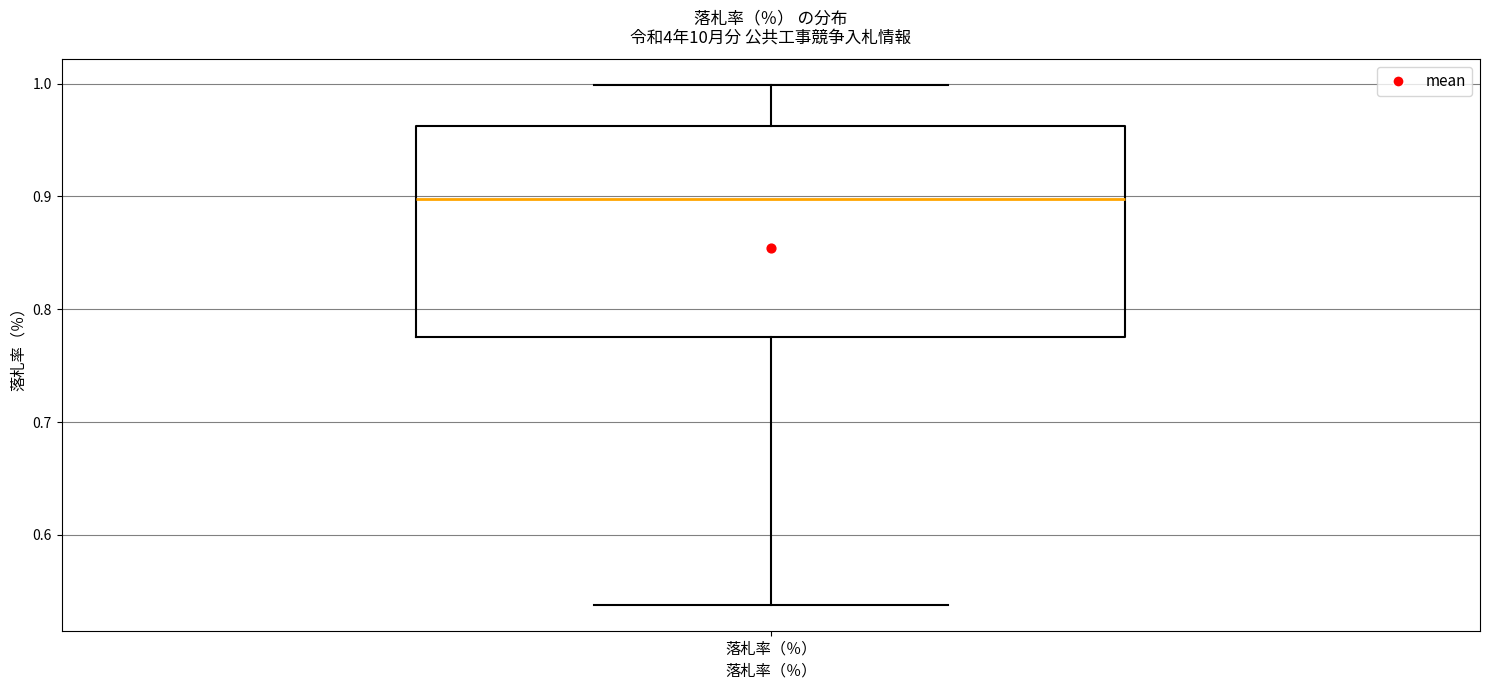

Read this box plot against the y-axis: the position of the median line, the range covered by the box, and the ends of both whiskers. The values are not printed on the chart, so give them approximately, as read against the axis.

median 0.90, box 0.78 to 0.96, whiskers 0.54 to 1.00